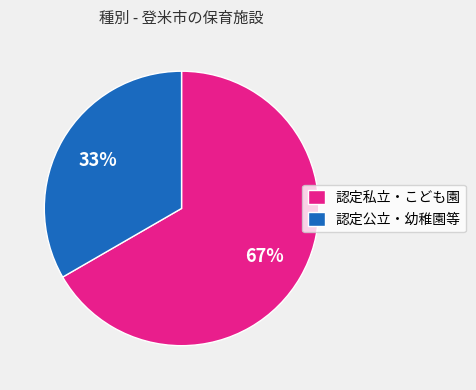

To the nearest percent, what portion does 認定公立・幼稚園等 represent?

33%